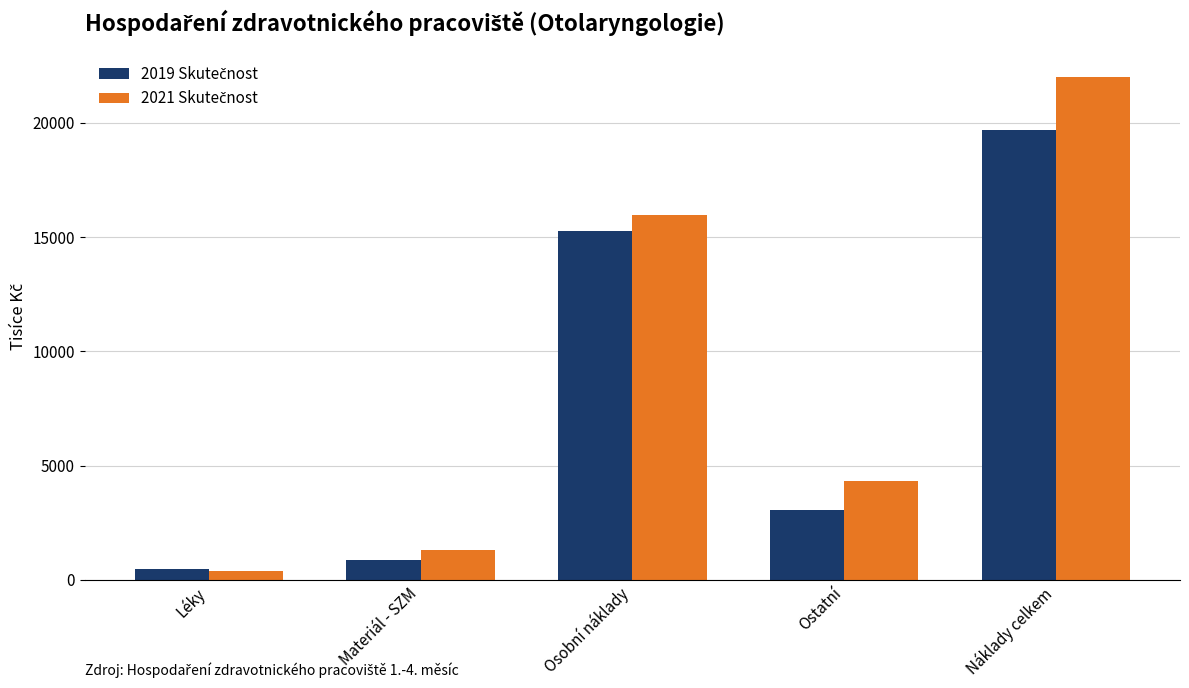

What is the total value across all series at Osobní náklady?

31220.2